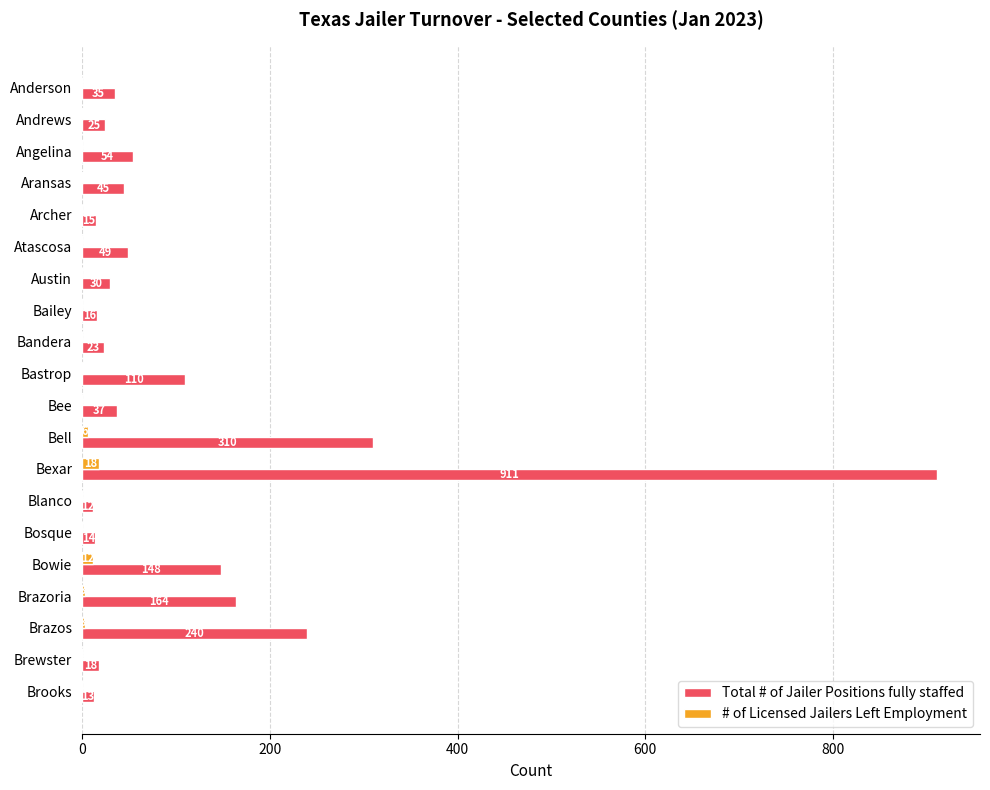

Where is Total # of Jailer Positions fully staffed nearest to the value 461?

Bell